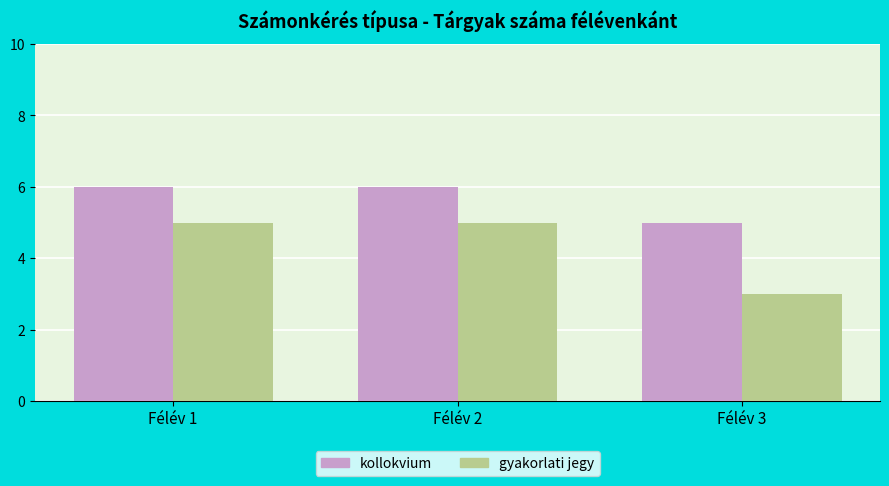

Which series changed the most between Félév 2 and Félév 3?

gyakorlati jegy